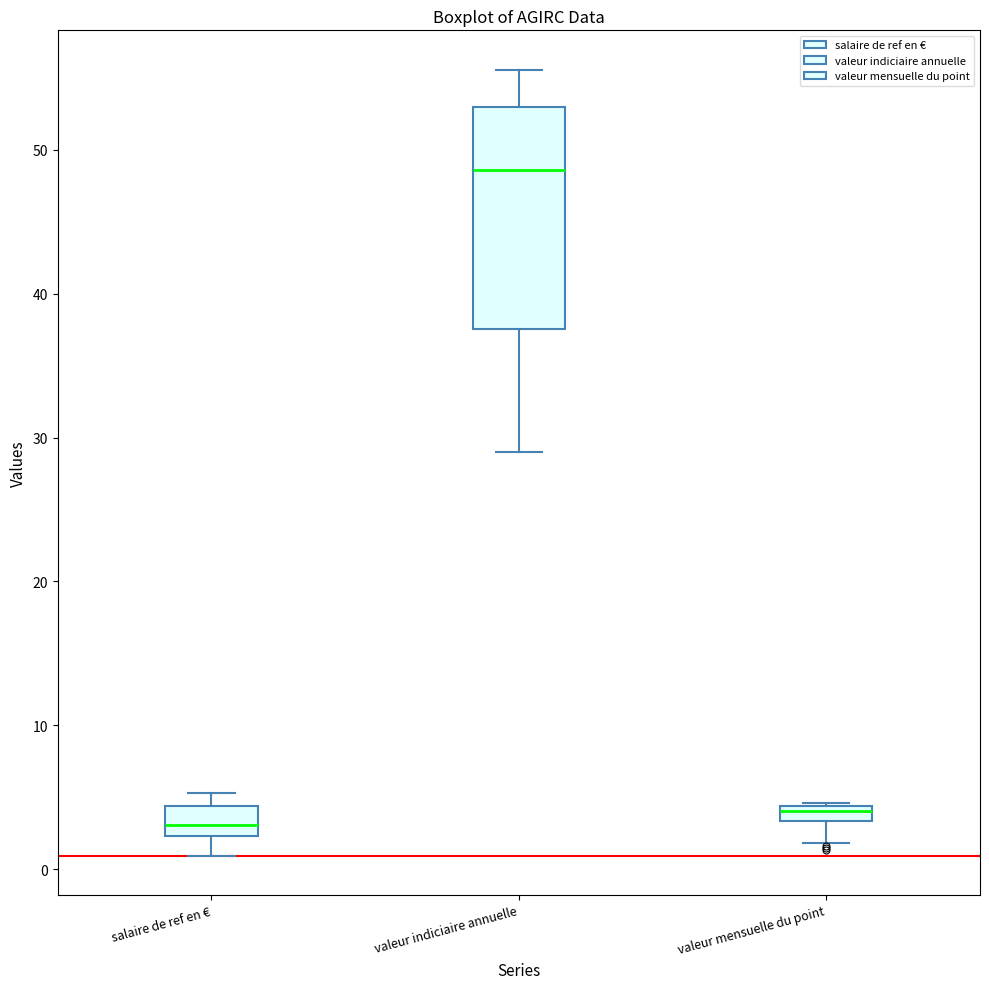

Where does the lower whisker of the box for salaire de ref en € end on the y-axis? The values are not printed on the chart, so give them approximately, as read against the axis.

1